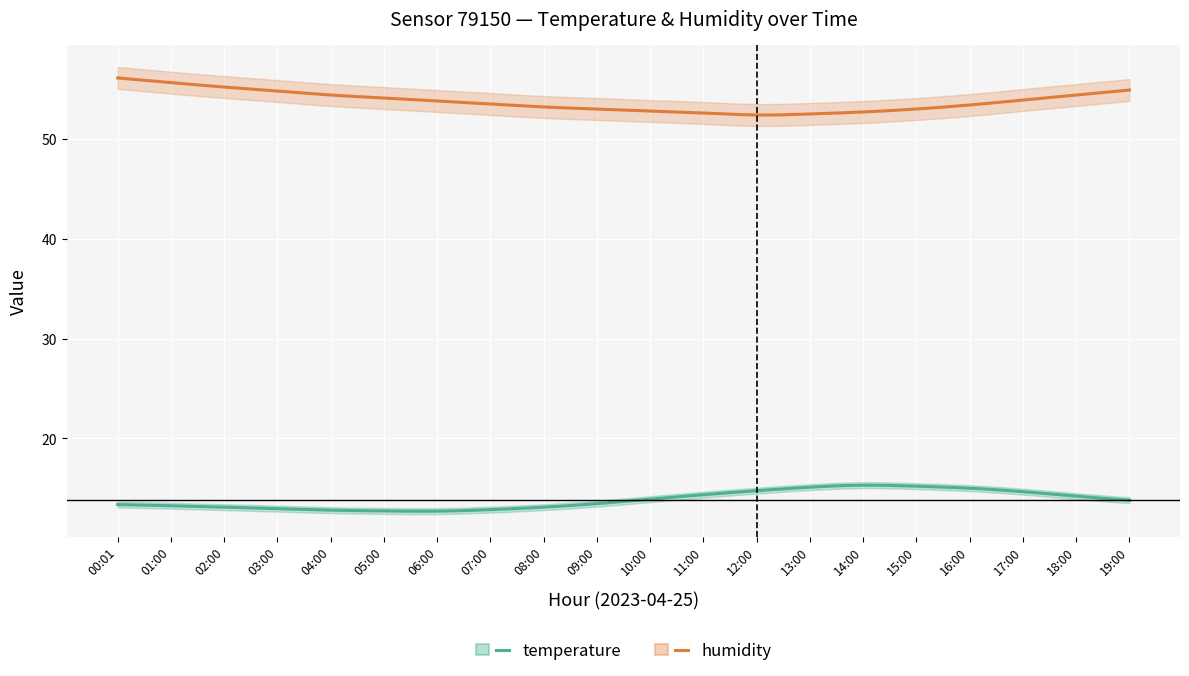

In humidity, how many points are lower than both neighbors (excluding endpoints)?

1